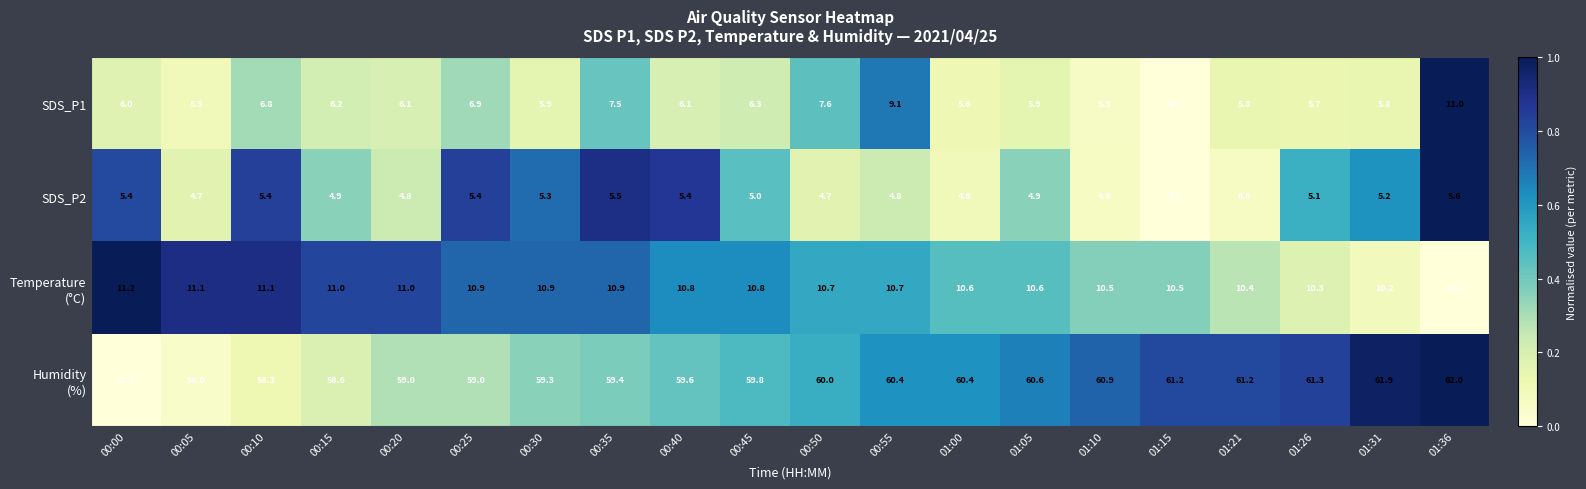

The SDS_P2 series shows 5.1 at 01:26. True or false?

True